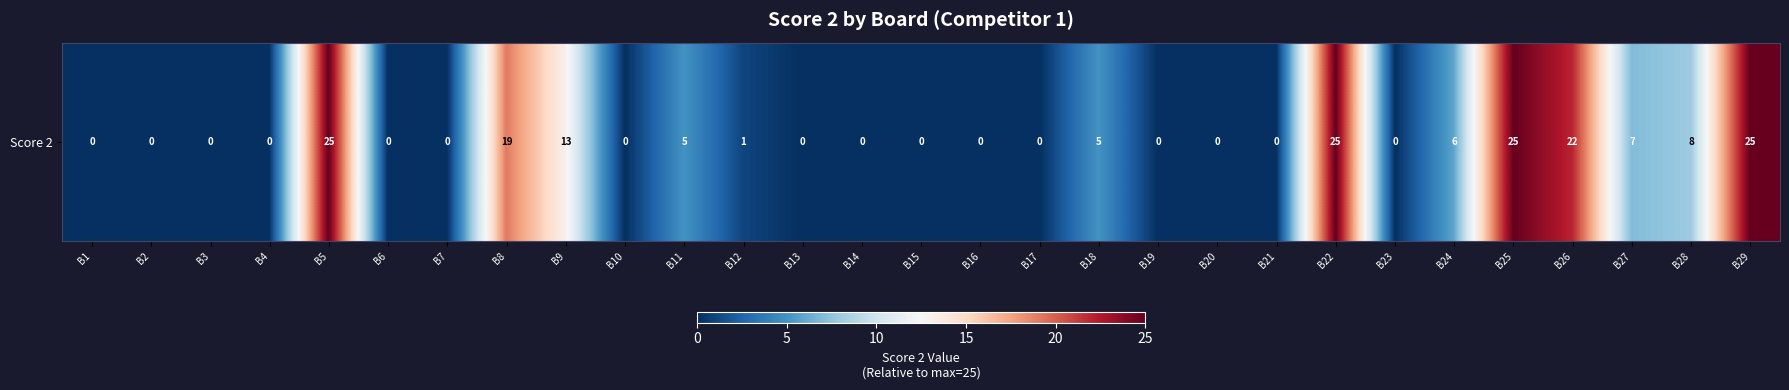

Rank the categories by value from lowest to highest.

B1, B2, B3, B4, B6, B7, B10, B13, B14, B15, B16, B17, B19, B20, B21, B23, B12, B11, B18, B24, B27, B28, B9, B8, B26, B5, B22, B25, B29